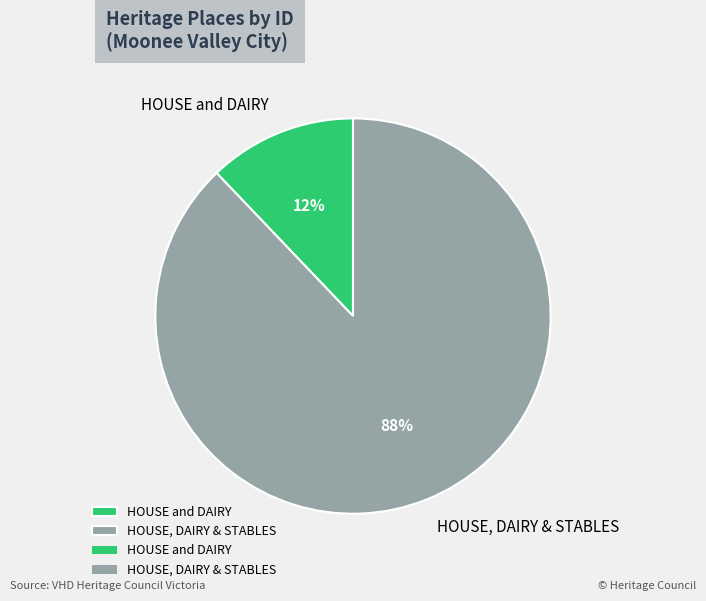

To the nearest percent, what percentage of the pie is HOUSE and DAIRY?

12%